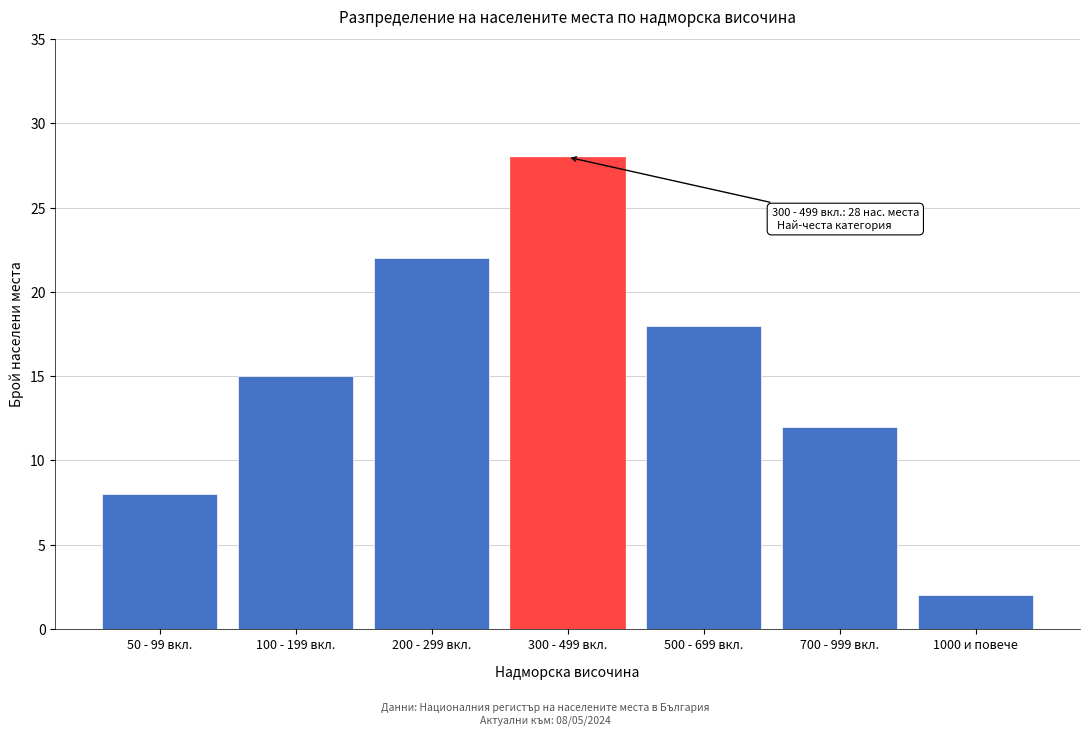

Reading right to left, extract all data points from this chart.

1000 и повече=2	700 - 999 вкл.=12	500 - 699 вкл.=18	300 - 499 вкл.=28	200 - 299 вкл.=22	100 - 199 вкл.=15	50 - 99 вкл.=8